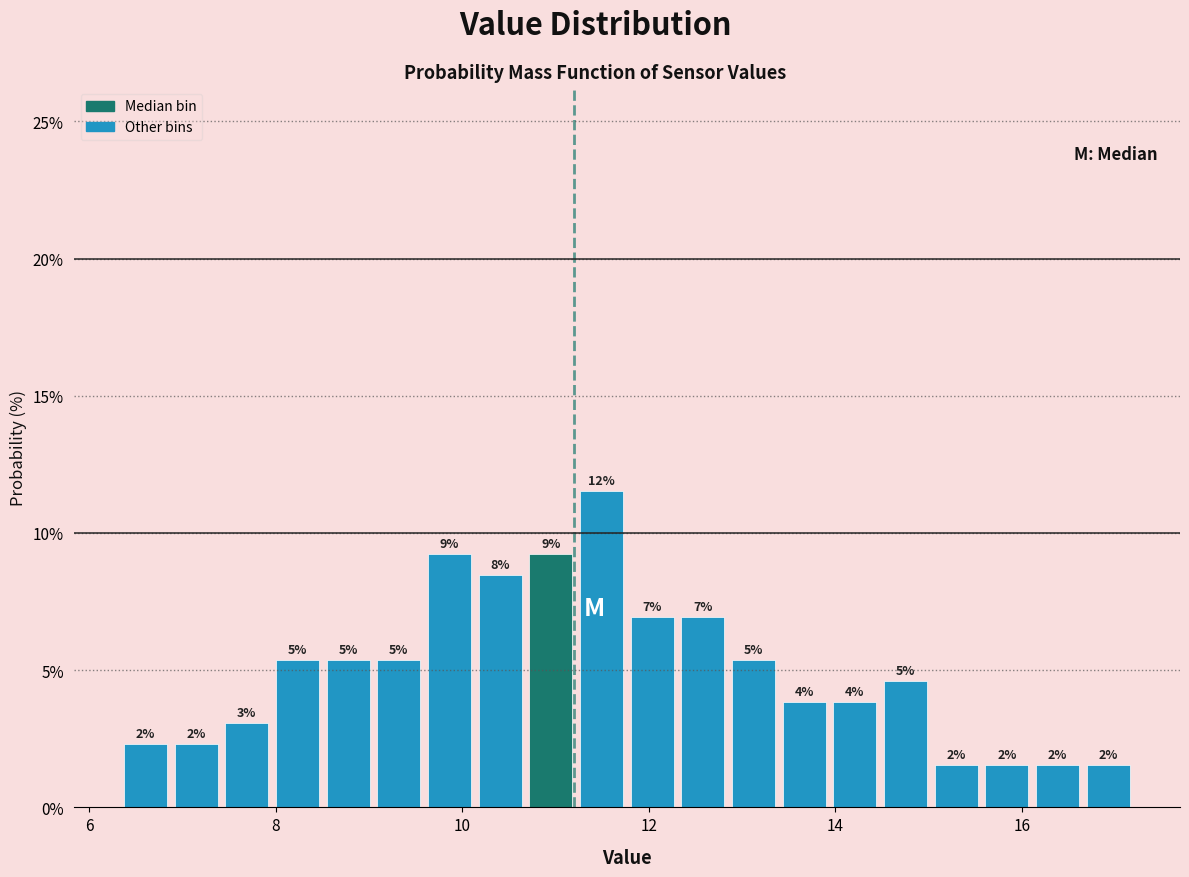

Around what value on the x-axis is the tallest bar? Give the approximate position of its centre, as read against the axis.

11.4